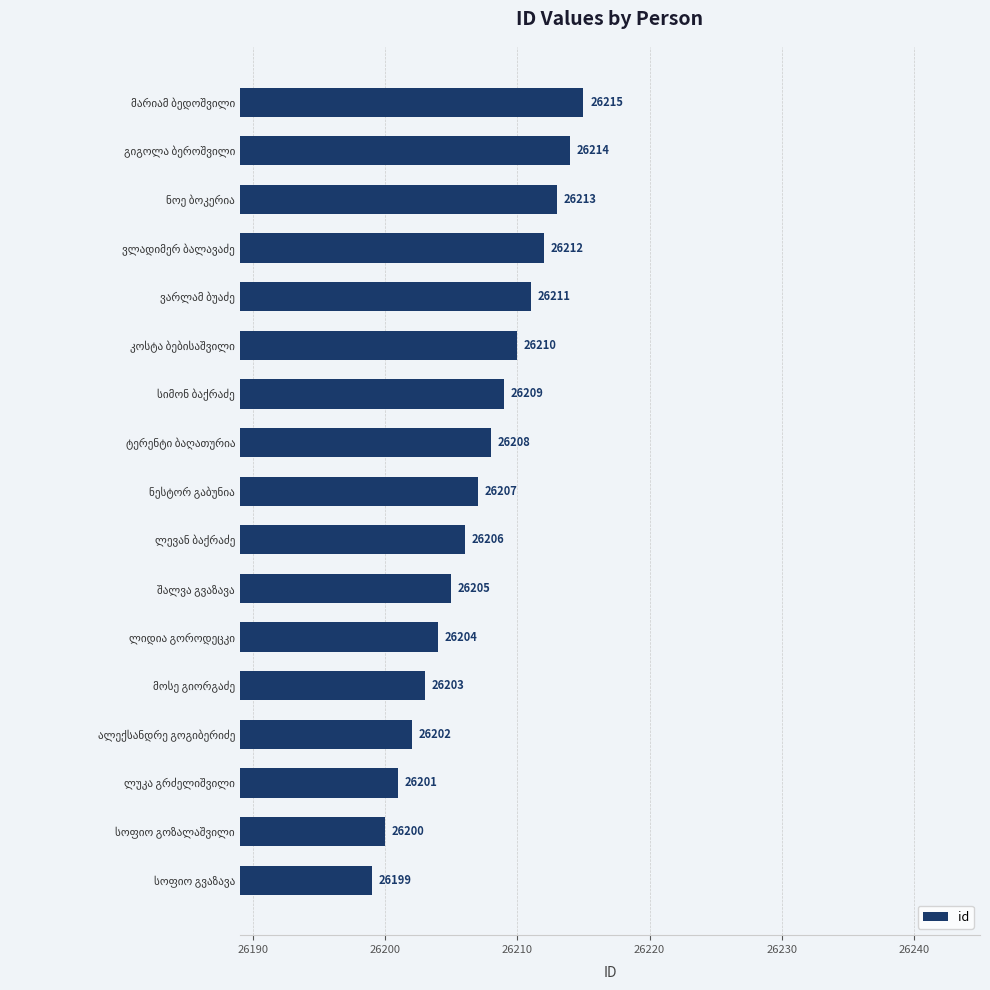

What is the value of the 2nd bar from the top?

26214